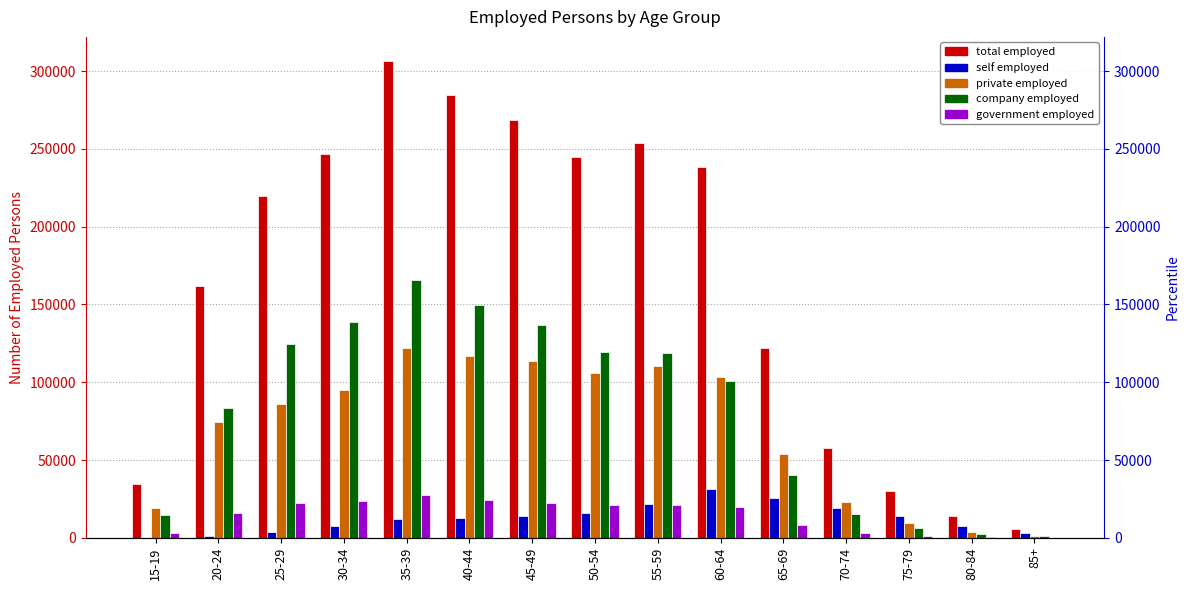

Which series has the largest total across all categories?

total employed